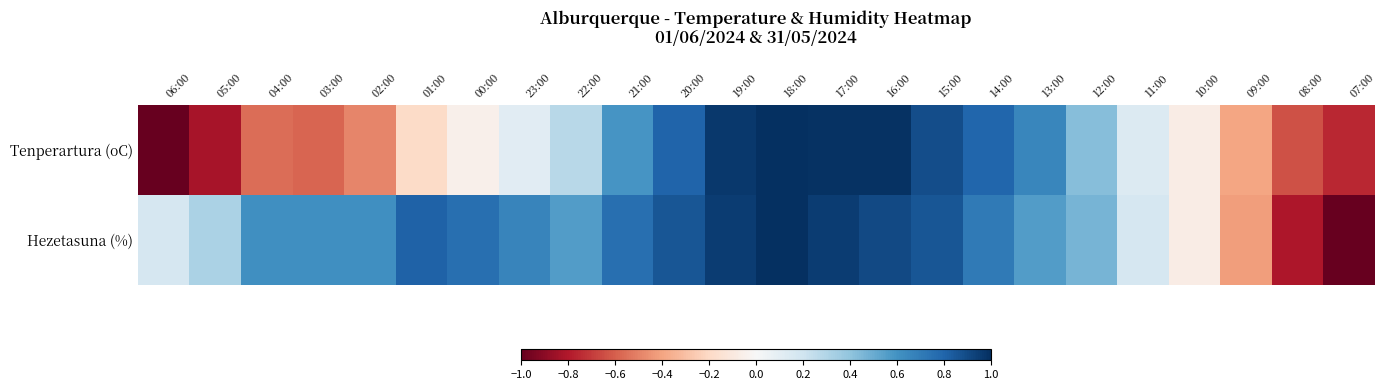

At how many categories does at least one series exceed 0?

20